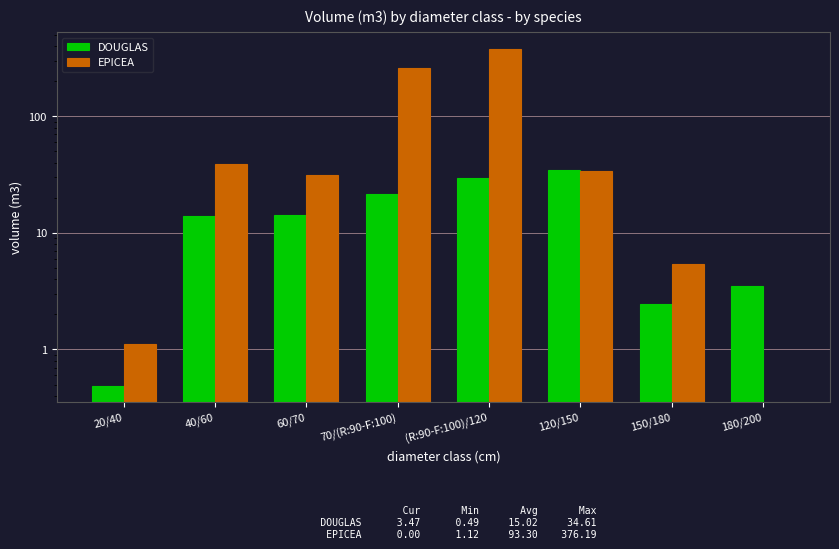

At how many categories does at least one series exceed 57?

2